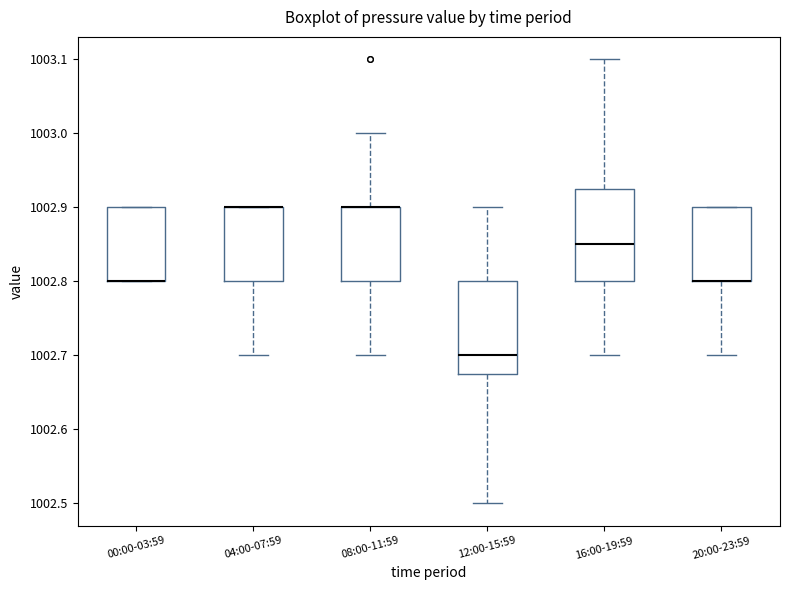

Reading left to right, transcribe this box plot: for each box, give where its median line is, the range the box spans, and where its two whiskers end, as read against the y-axis. The values are not printed on the chart, so give them approximately, as read against the axis.

00:00-03:59: median 1002.80 (drawn on the box's lower edge), box 1002.80 to 1002.90, whiskers 1002.80 to 1002.90
04:00-07:59: median 1002.90 (drawn on the box's upper edge), box 1002.80 to 1002.90, whiskers 1002.70 to 1002.90
08:00-11:59: median 1002.90 (drawn on the box's upper edge), box 1002.80 to 1002.90, whiskers 1002.70 to 1003.00
12:00-15:59: median 1002.70, box 1002.68 to 1002.80, whiskers 1002.50 to 1002.90
16:00-19:59: median 1002.85, box 1002.80 to 1002.93, whiskers 1002.70 to 1003.10
20:00-23:59: median 1002.80 (drawn on the box's lower edge), box 1002.80 to 1002.90, whiskers 1002.70 to 1002.90